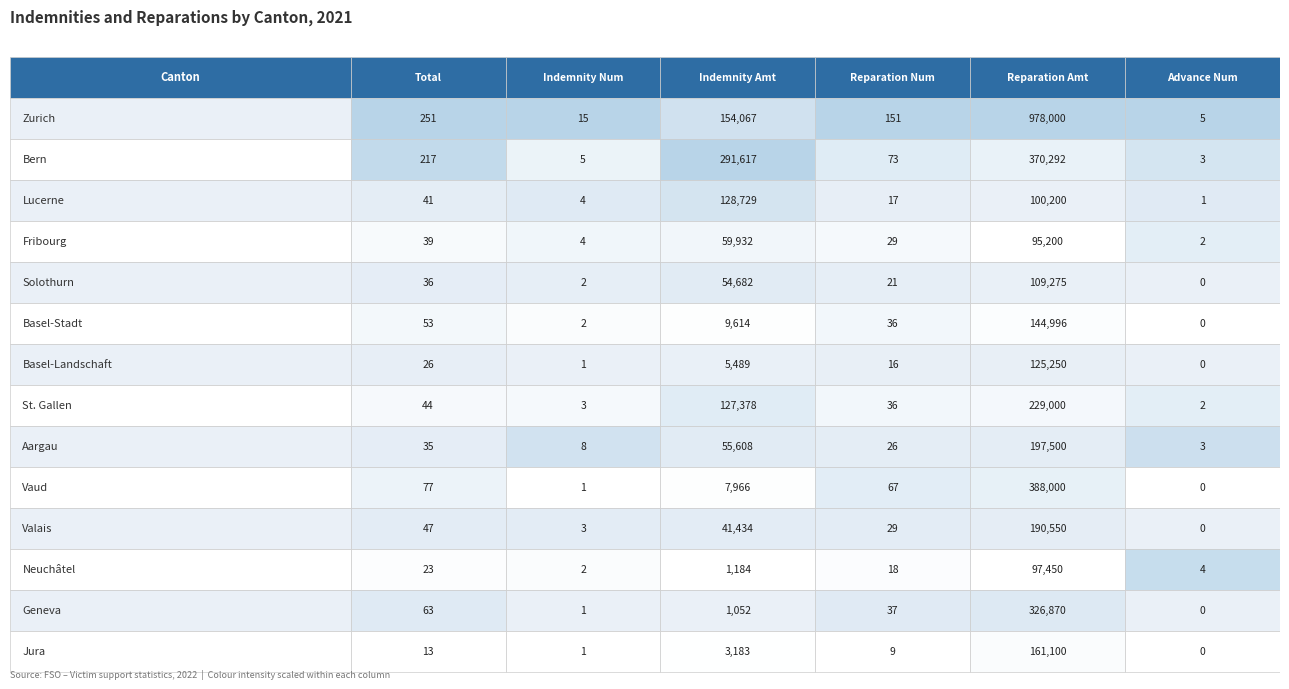

True or false: Jura has a value of 101358 at Basel-Stadt.

False